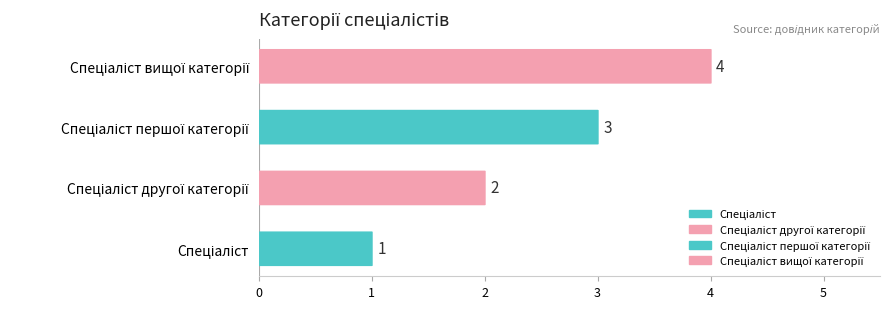

How many bars are there in total?

4